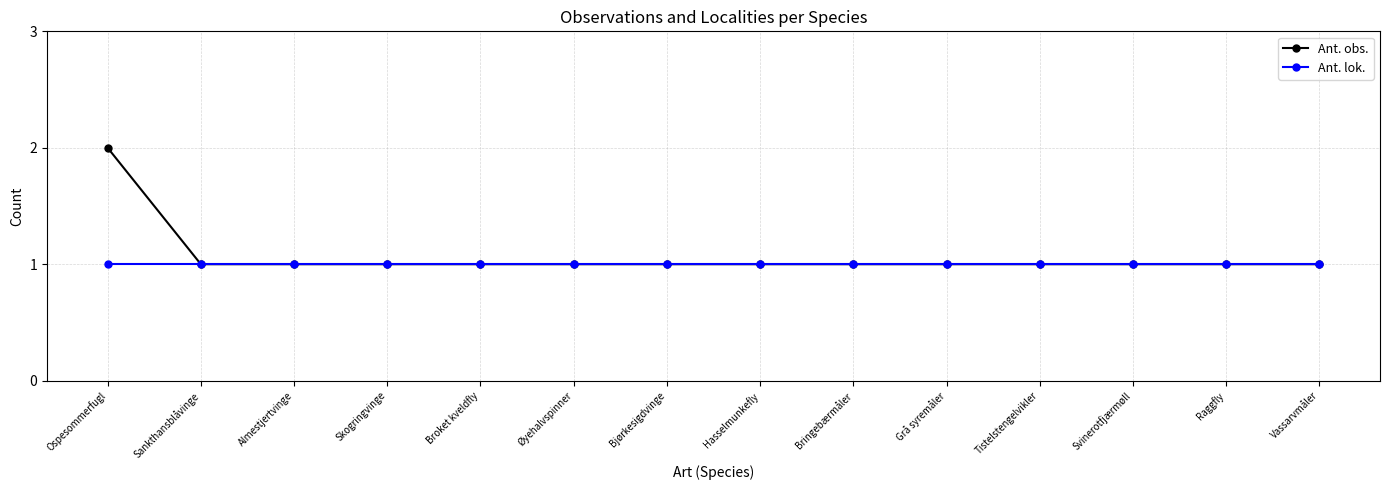

What position from the right is Bringebærmåler?

6